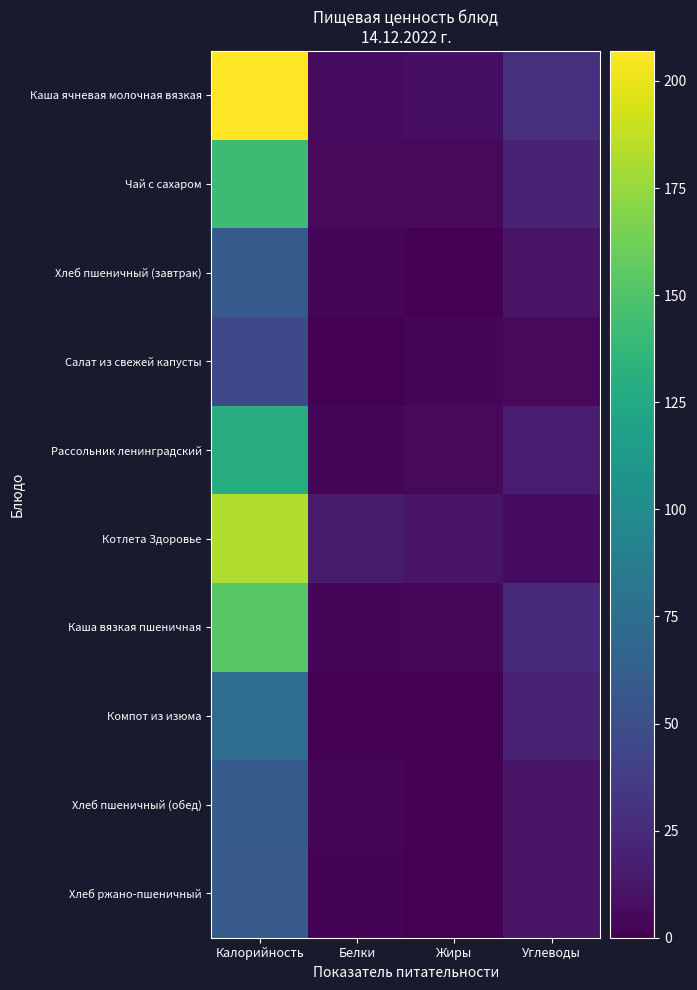

Reading left to right, extract all data points from this chart.

Каша ячневая молочная вязкая: Калорийность=207.0	Белки=6.0	Жиры=8.6	Углеводы=27.7
Чай с сахаром: Калорийность=142.0	Белки=4.9	Жиры=5.0	Углеводы=20.5
Хлеб пшеничный (завтрак): Калорийность=59.0	Белки=2.5	Жиры=0.5	Углеводы=11.1
Салат из свежей капусты: Калорийность=46.0	Белки=0.7	Жиры=2.9	Углеводы=5.1
Рассольник ленинградский: Калорийность=129.0	Белки=2.7	Жиры=5.6	Углеводы=16.4
Котлета Здоровье: Калорийность=182.0	Белки=15.1	Жиры=11.2	Углеводы=6.4
Каша вязкая пшеничная: Калорийность=153.0	Белки=4.0	Жиры=4.2	Углеводы=24.5
Компот из изюма: Калорийность=74.0	Белки=0.4	Жиры=0.0	Углеводы=19.4
Хлеб пшеничный (обед): Калорийность=59.0	Белки=2.5	Жиры=0.5	Углеводы=11.1
Хлеб ржано-пшеничный: Калорийность=58.0	Белки=2.3	Жиры=0.4	Углеводы=11.2